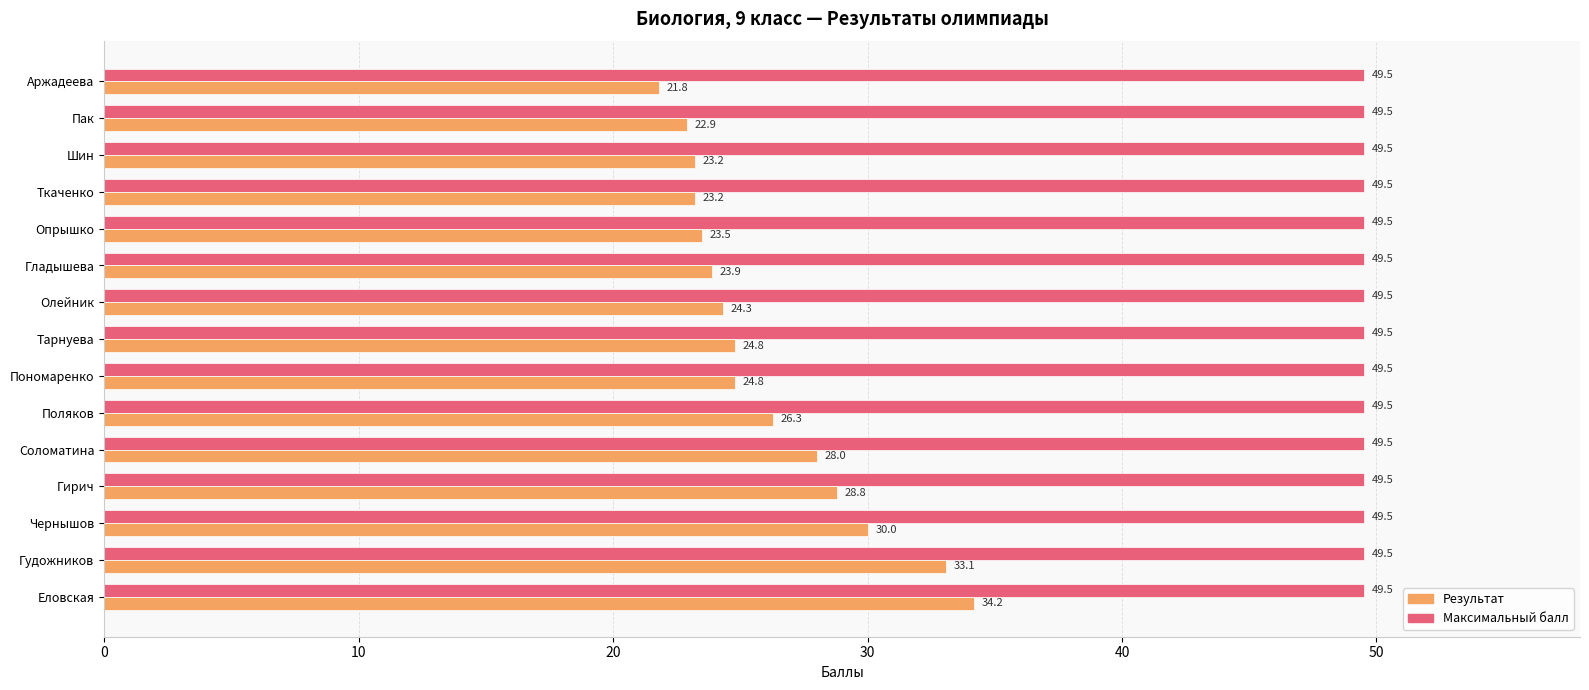

Which series has the largest total across all categories?

Максимальный балл